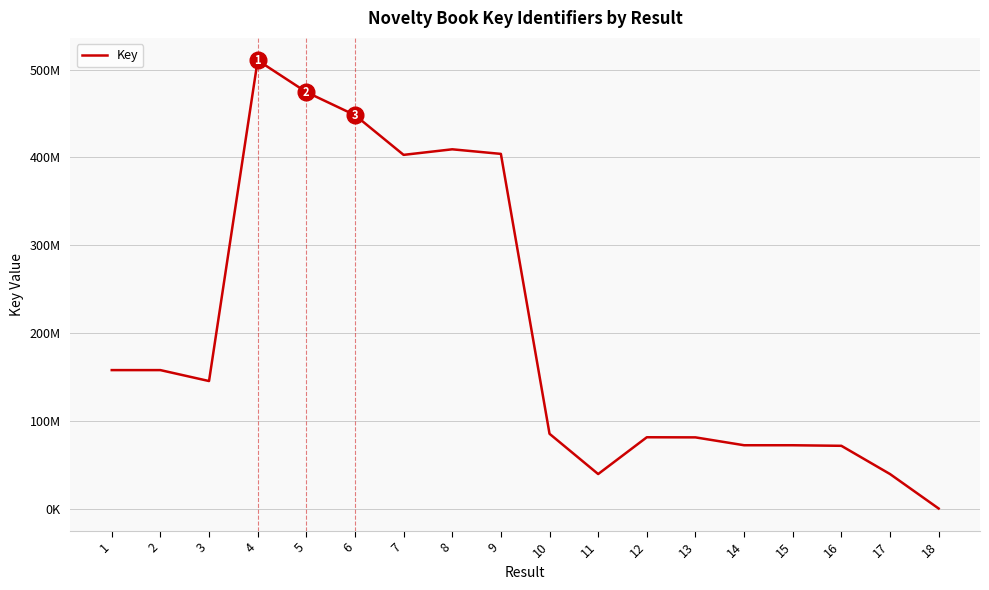

What is the value of the 11th point from the left?

39581822